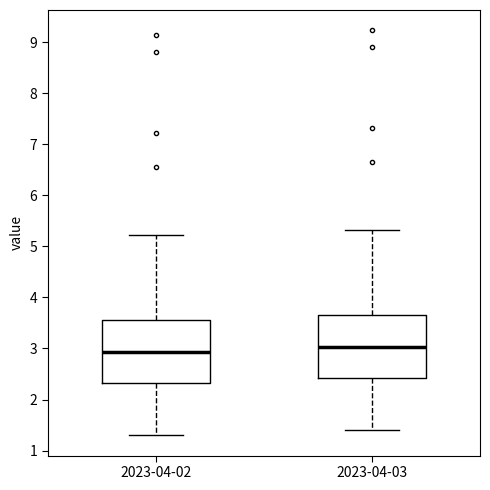

Which box has the lowest median line?

2023-04-02